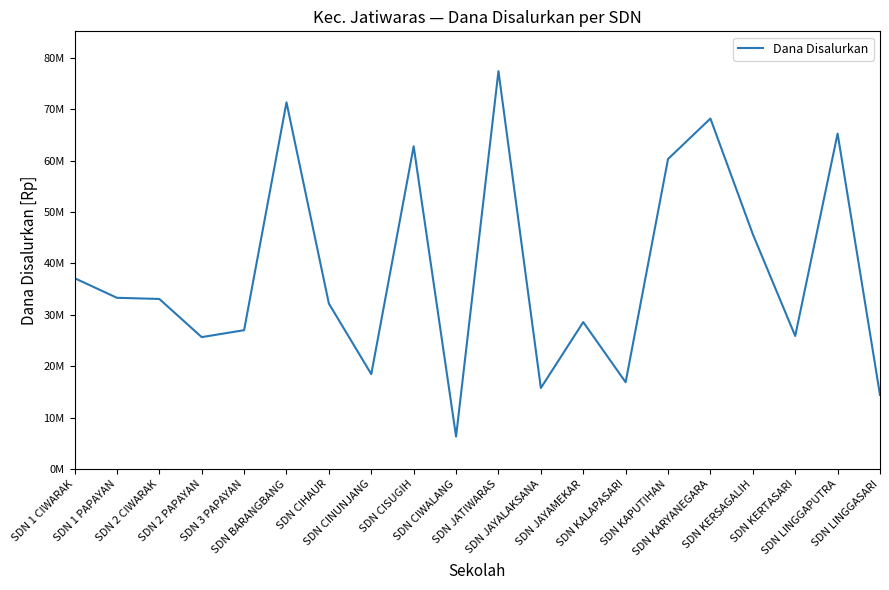

True or false: the data shows 6782420 at SDN JAYALAKSANA.

False